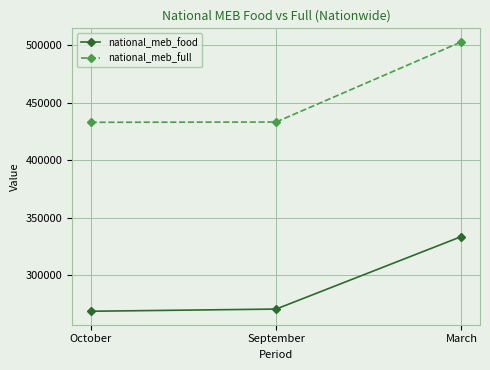

Is it true that national_meb_full equals 201496 at September?

False